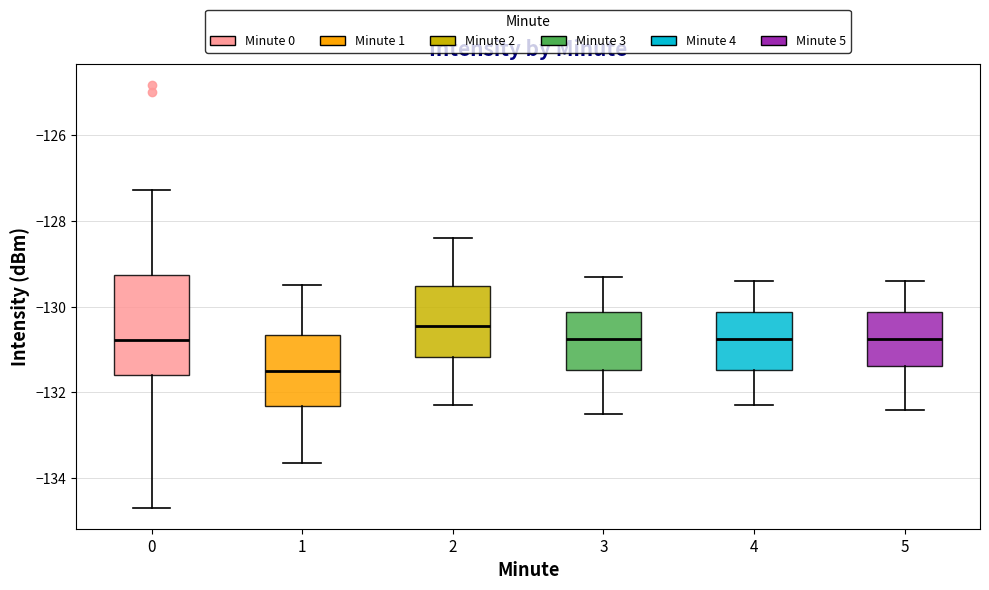

Which box's median line is the highest?

2